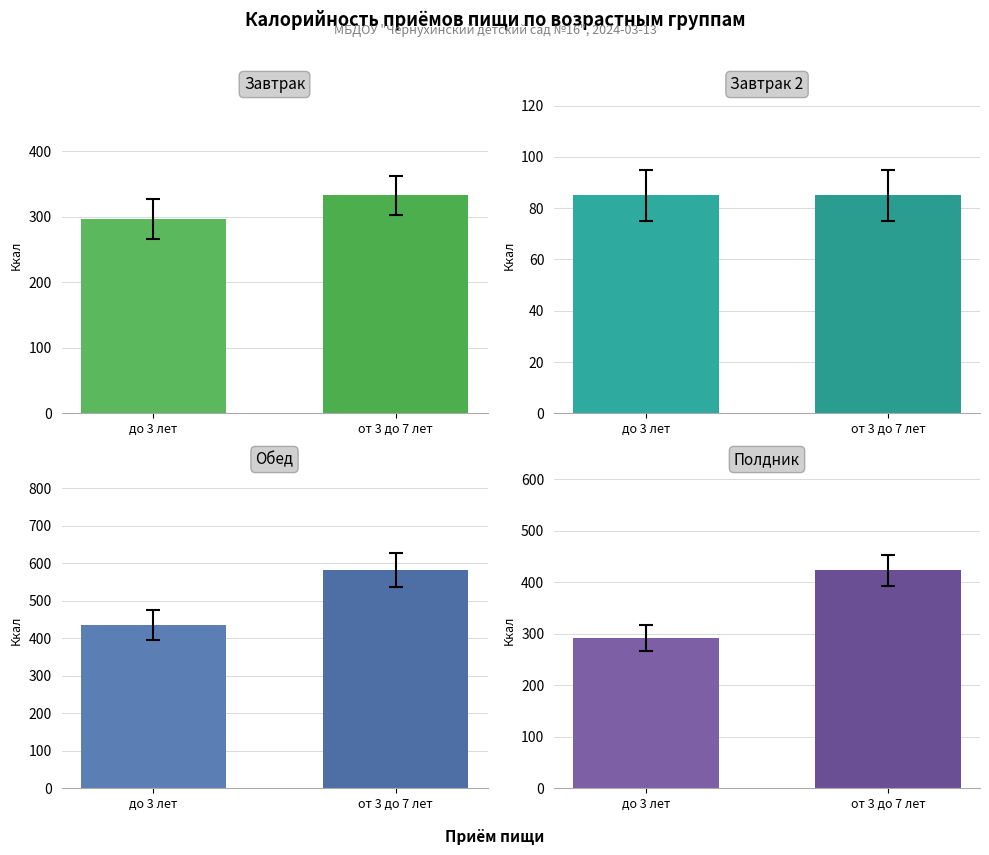

Is the value of Завтрак 2 at до 3 лет greater than the value of Завтрак at от 3 до 7 лет?

No